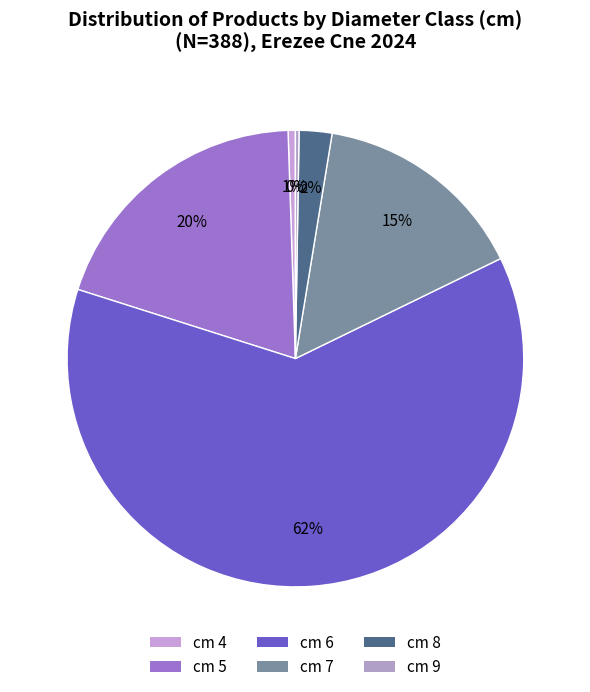

Rank the categories by value from lowest to highest.

9, 4, 8, 7, 5, 6